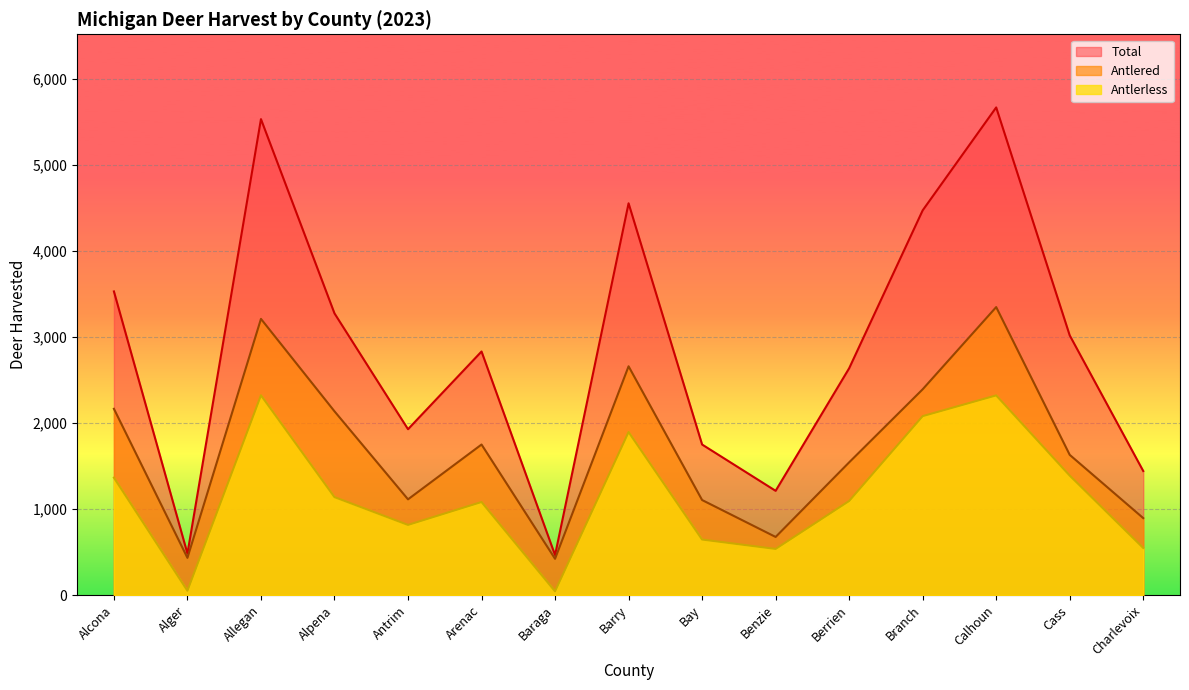

The value of Antlered at Barry is 2658. True or false?

True